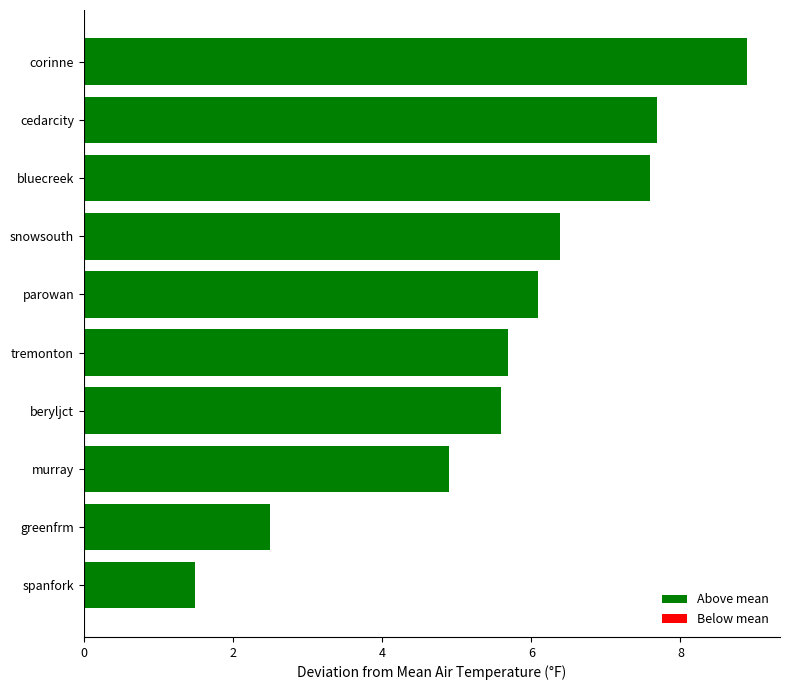

The value at bluecreek is 7.6. True or false?

True